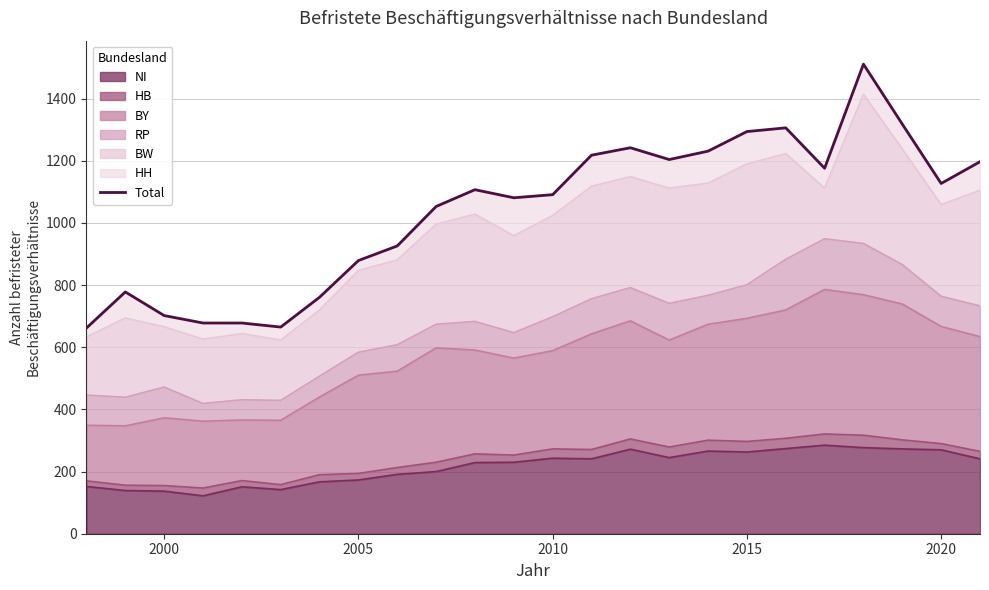

What is the maximum value for NI?

285